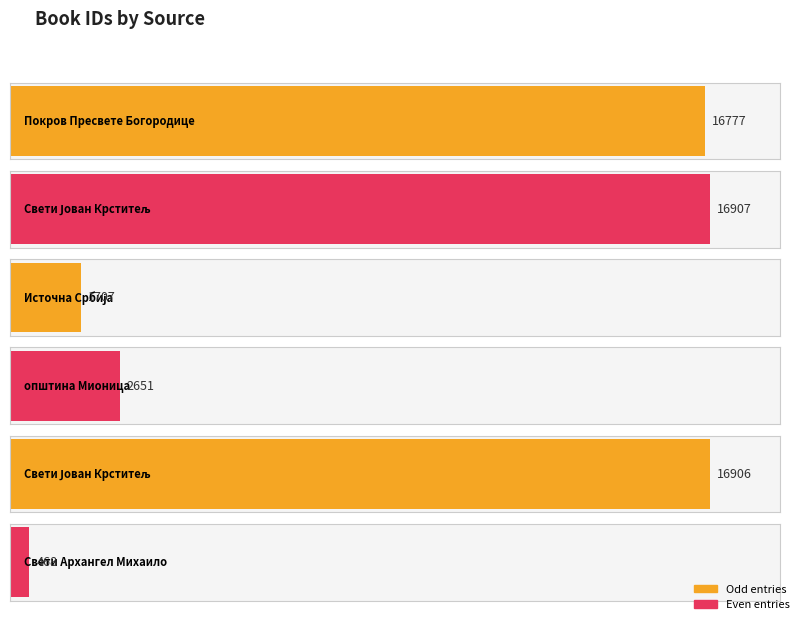

How many data points are less than 16777?

3